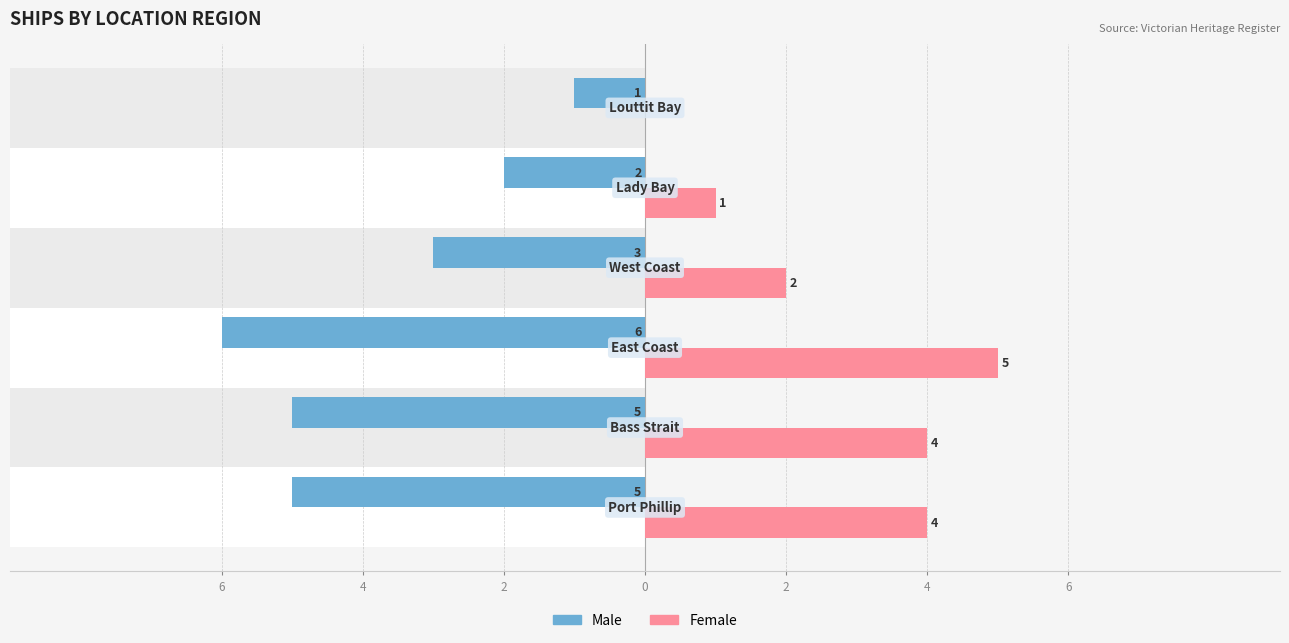

Reading left to right, list all the values displayed in this chart.

Male: -5	-5	-6	-3	-2	-1
Female: 4	4	5	2	1	0